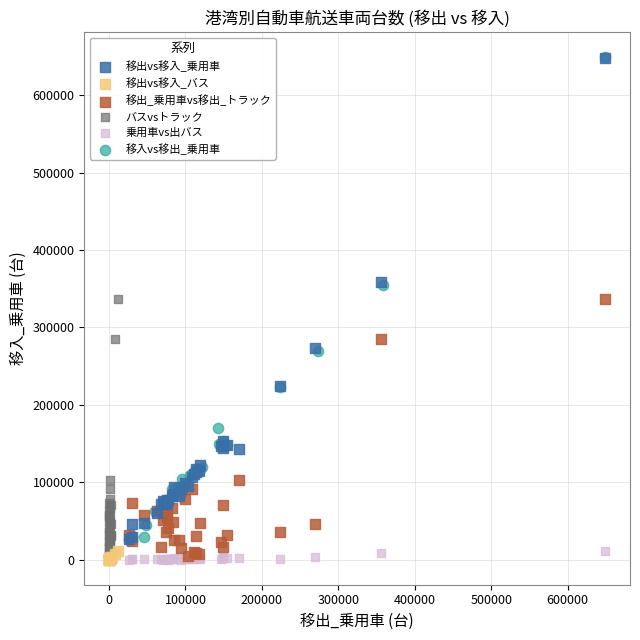

Which series has the widest spread of Y values?

移入vs移出_乗用車